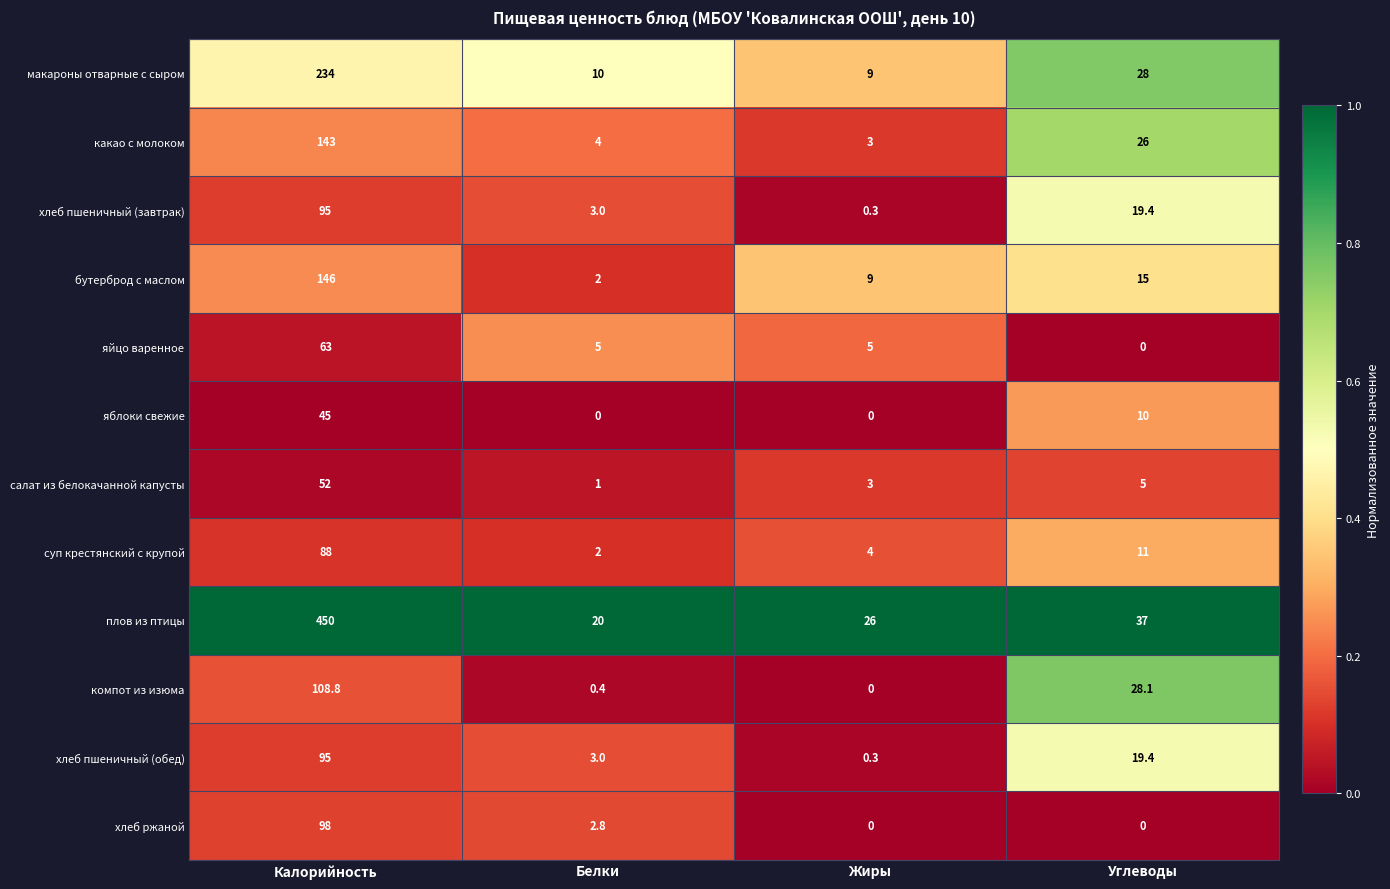

Between Жиры and Углеводы, which series saw the biggest shift?

компот из изюма